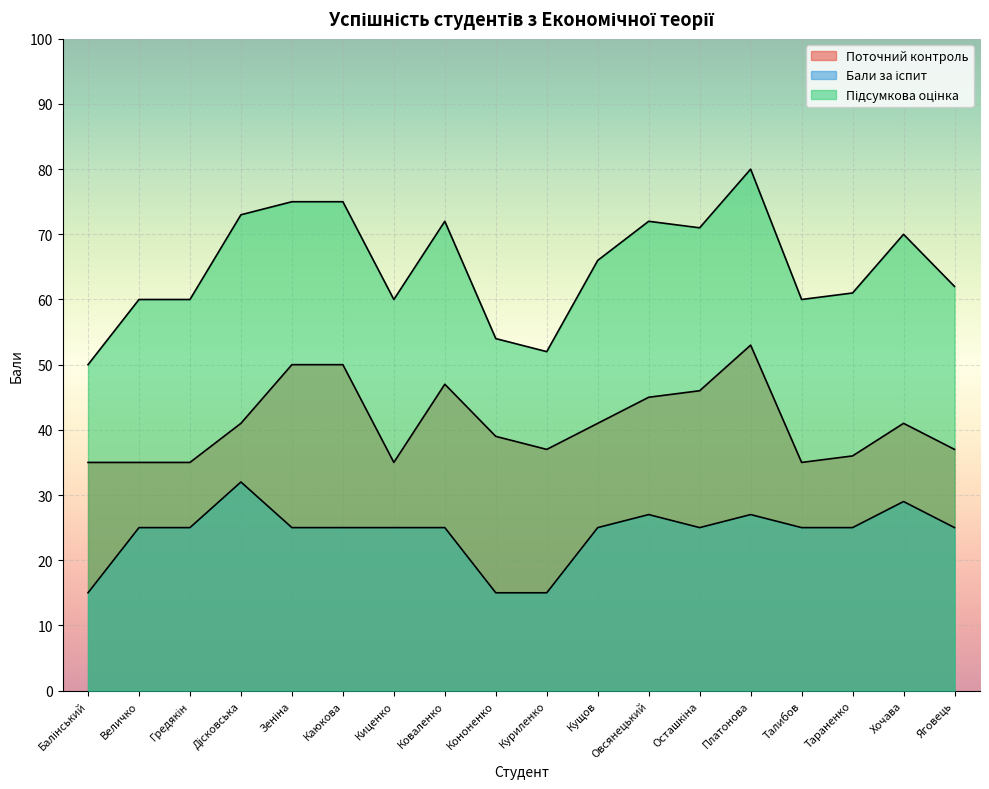

What is the difference between the maximum and minimum values in the Бали за іспит series?

17